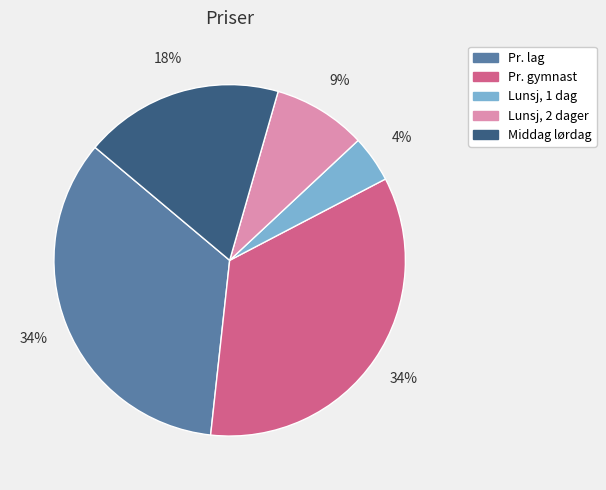

Count the number of slices in the pie.

5